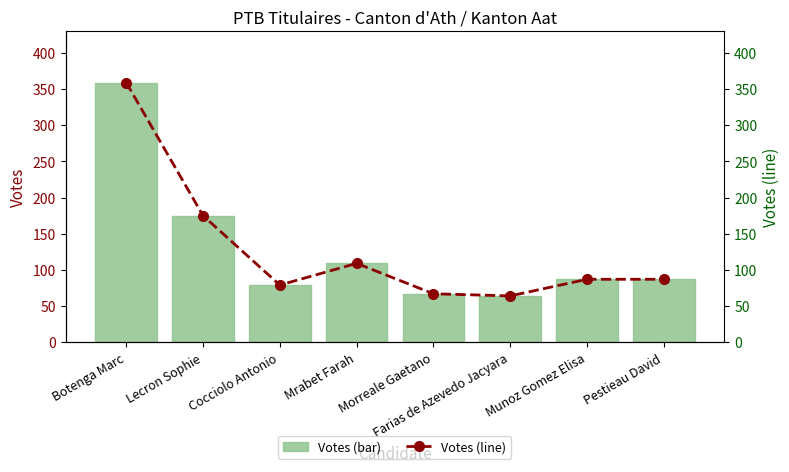

List the series in order of their peak value, lowest first.

Votes, Votes (line)